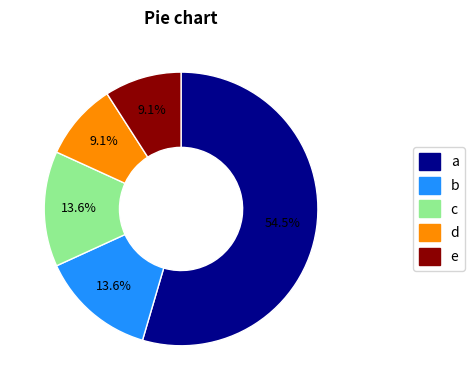

Does any single category account for the majority?

Yes